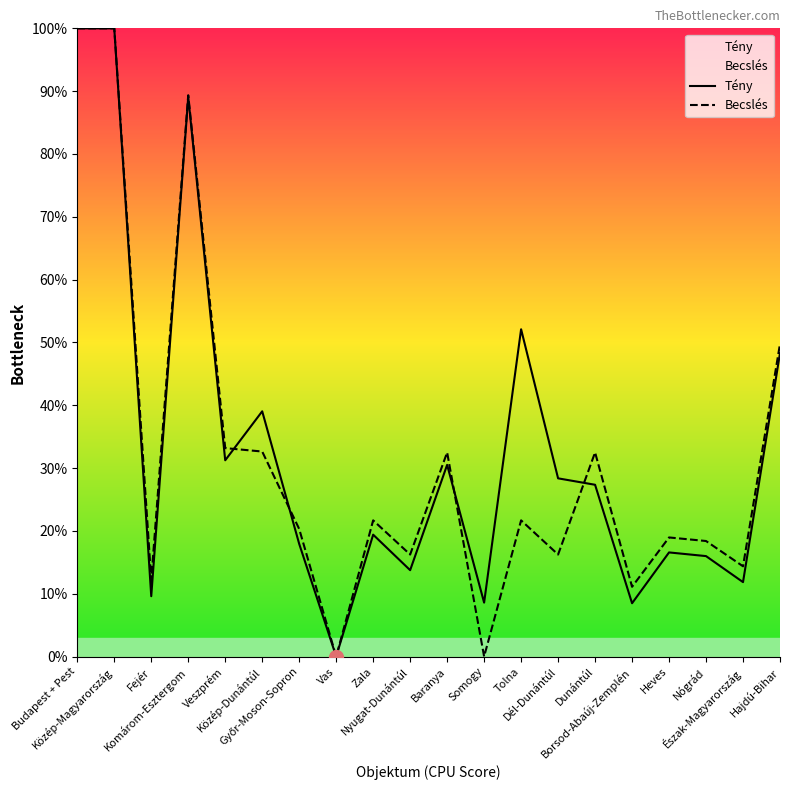

Read the Tény value at Borsod-Abaúj-Zemplén.

8.5